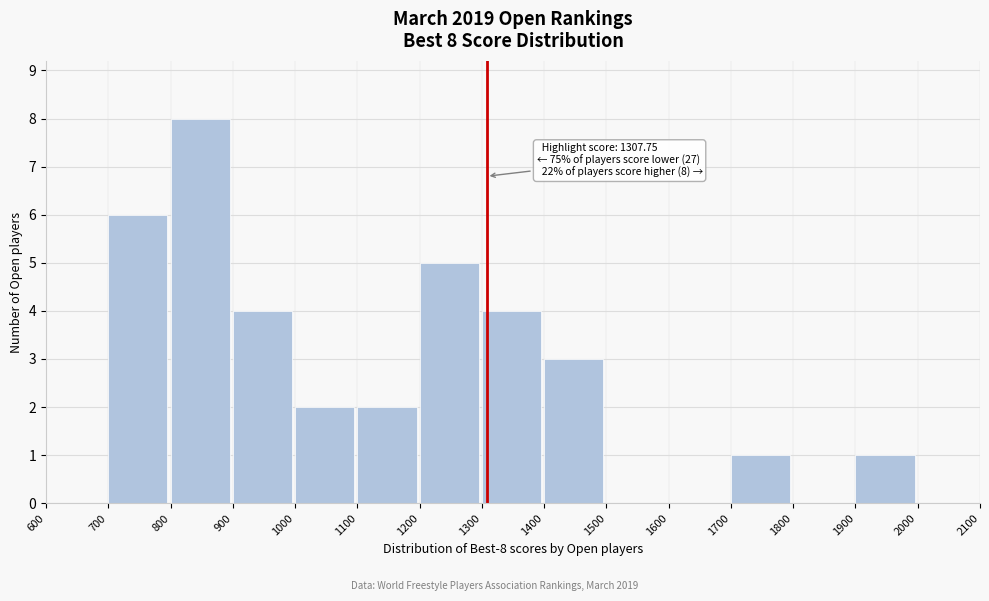

Over which range of the x-axis is the bar tallest?

800 to 900